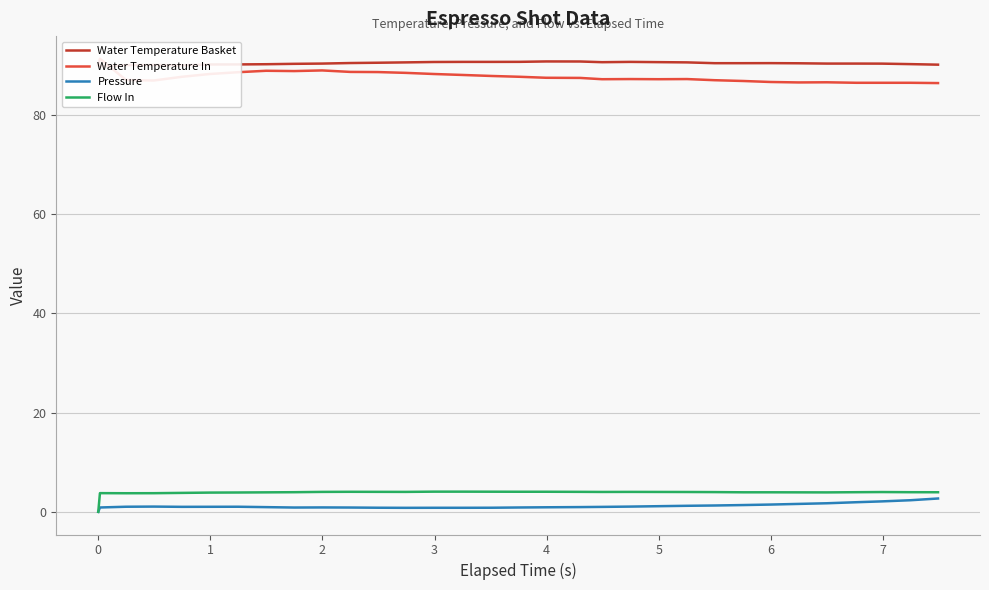

In Water Temperature In, how many points are higher than both neighbors (excluding endpoints)?

6